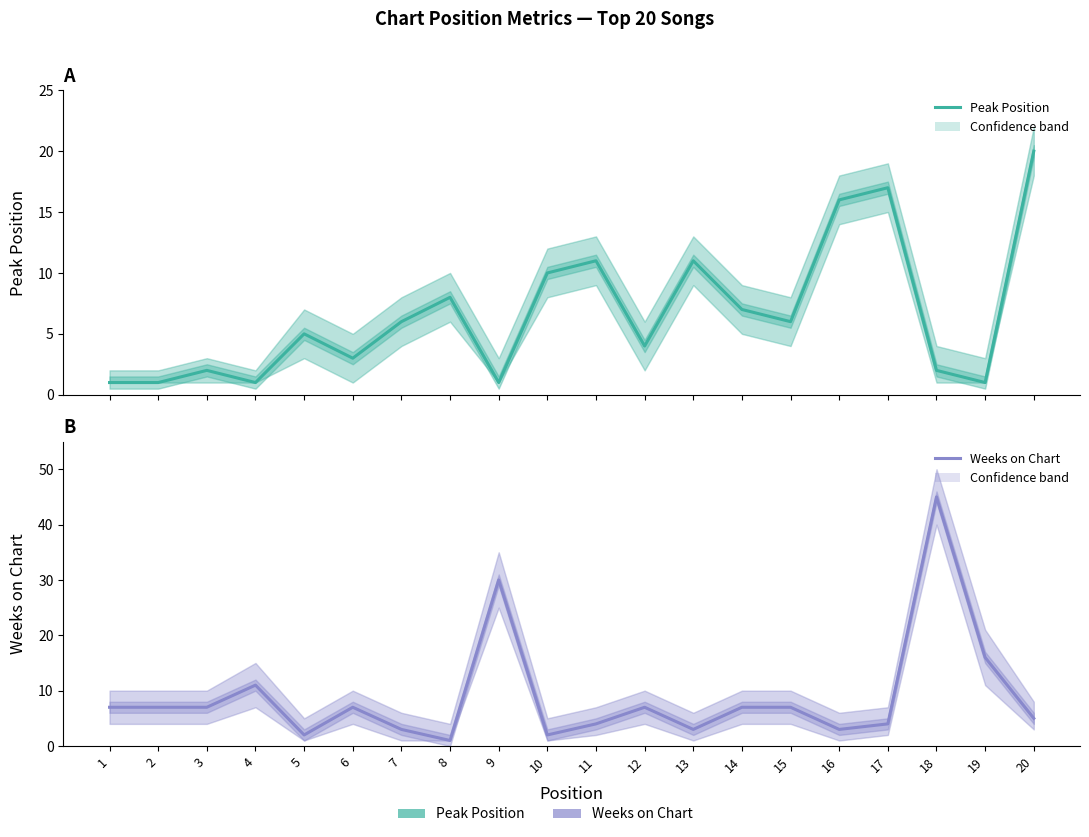

Reading right to left, what are all the values shown in this chart?

Peak Position: 20	1	2	17	16	6	7	11	4	11	10	1	8	6	3	5	1	2	1	1
Weeks on Chart: 5	16	45	4	3	7	7	3	7	4	2	30	1	3	7	2	11	7	7	7